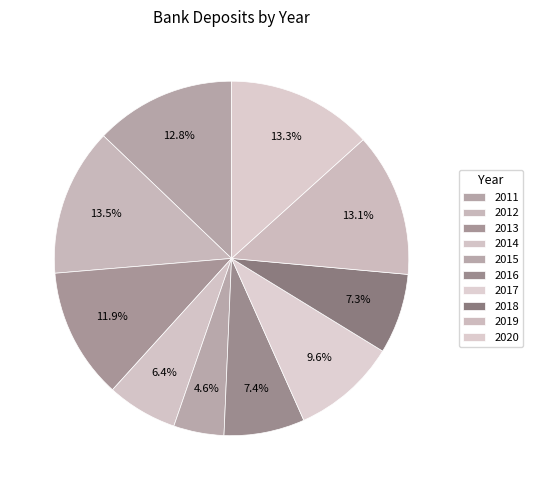

To the nearest percent, what portion does 2014 represent?

6%